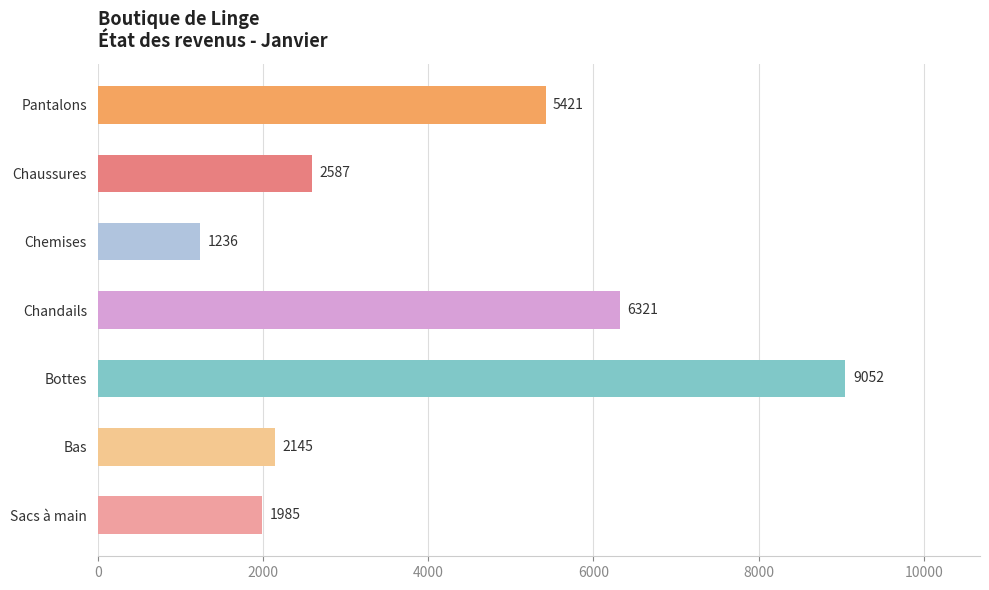

How many data points are less than 2587?

3